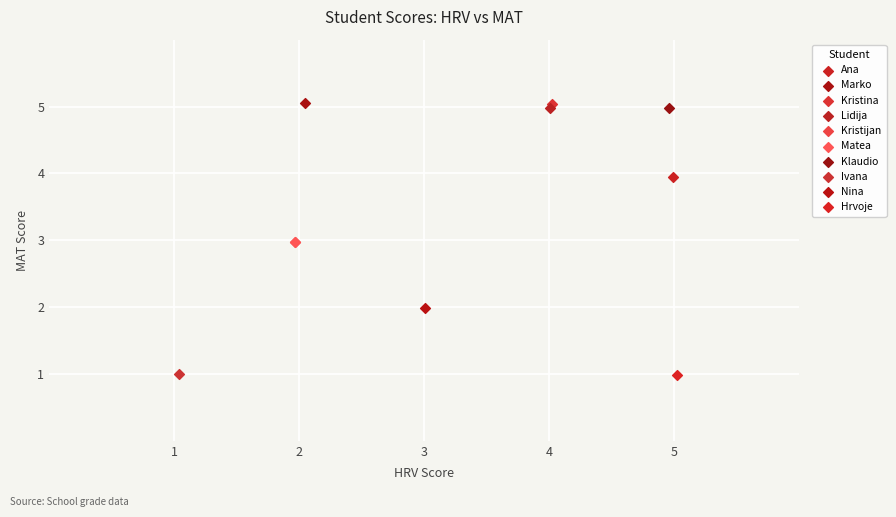

What are all the series names shown in the legend?

Ana, Marko, Kristina, Lidija, Kristijan, Matea, Klaudio, Ivana, Nina, Hrvoje